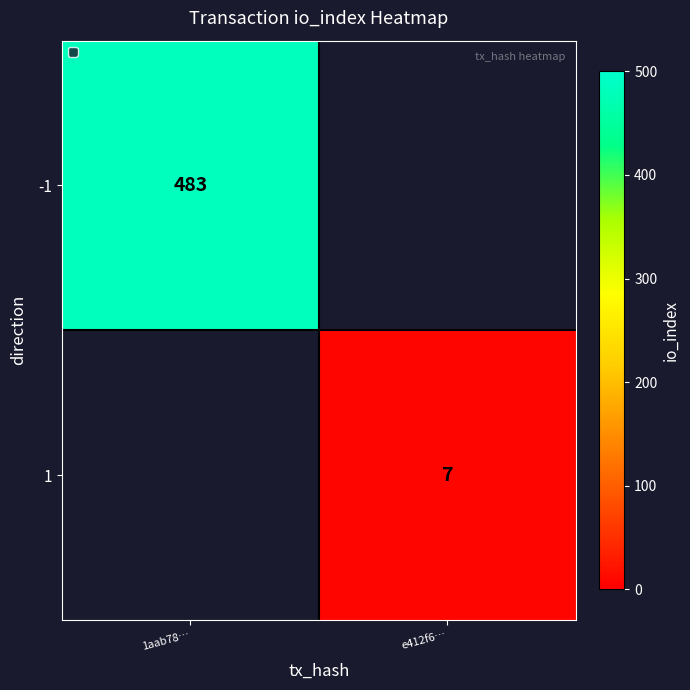

What is the minimum value shown in the chart?

7.0